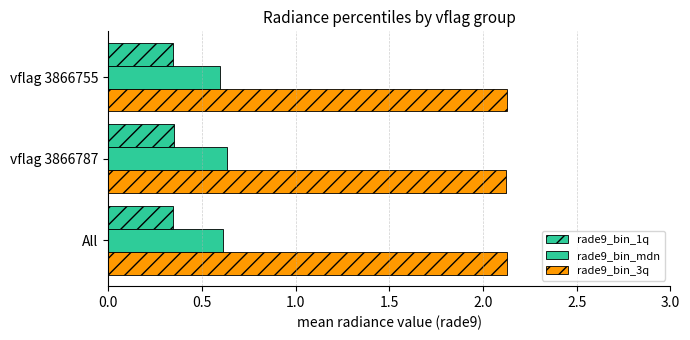

Count the number of categories in the chart.

3